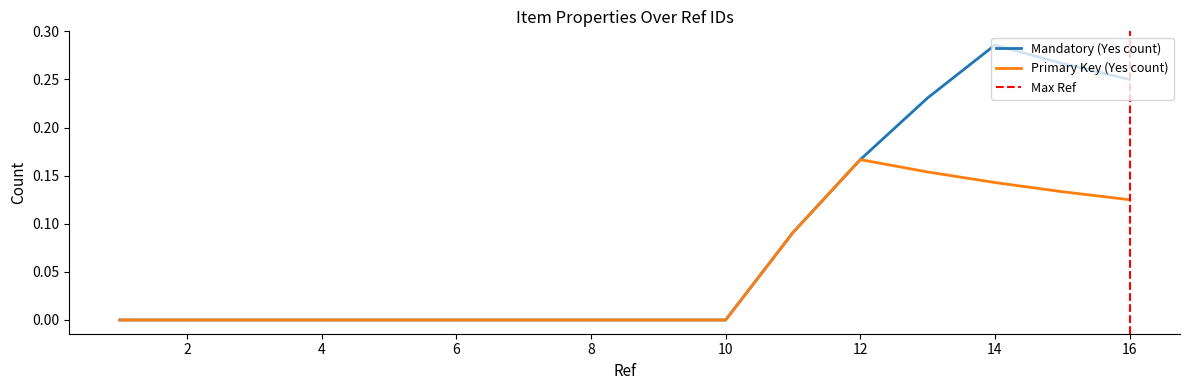

What are all the series names shown in the legend?

Mandatory (Yes count), Primary Key (Yes count)